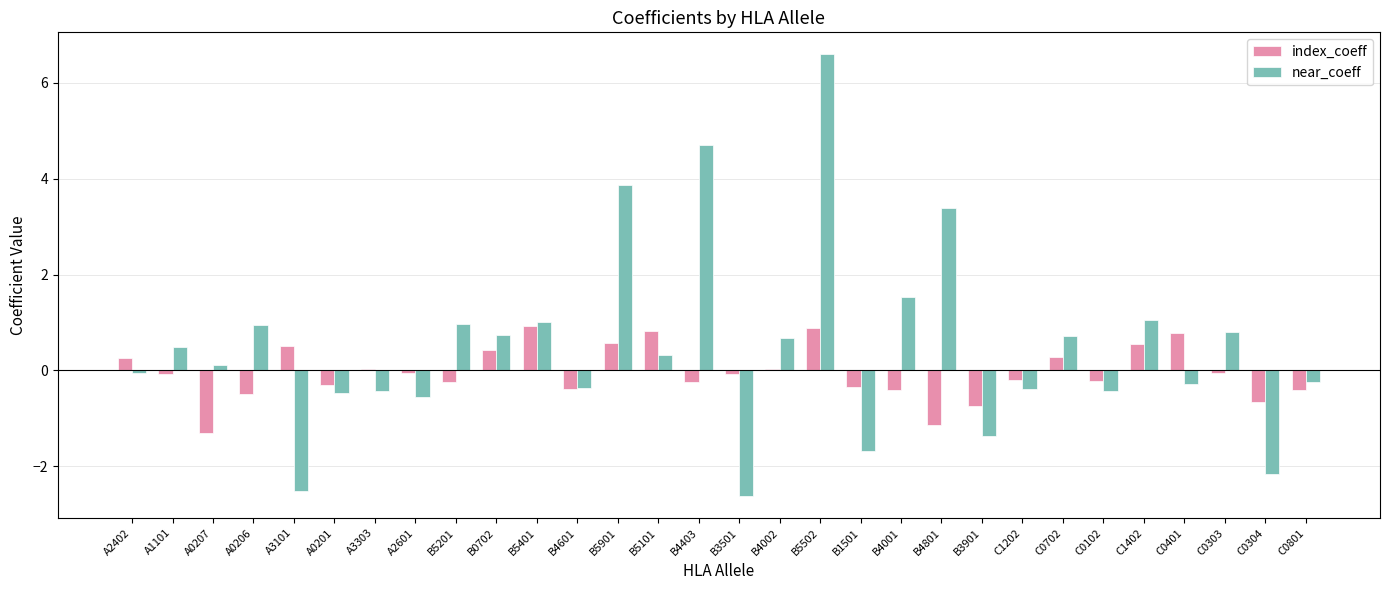

Is the value of near_coeff at B4403 greater than the value of index_coeff at B0702?

Yes